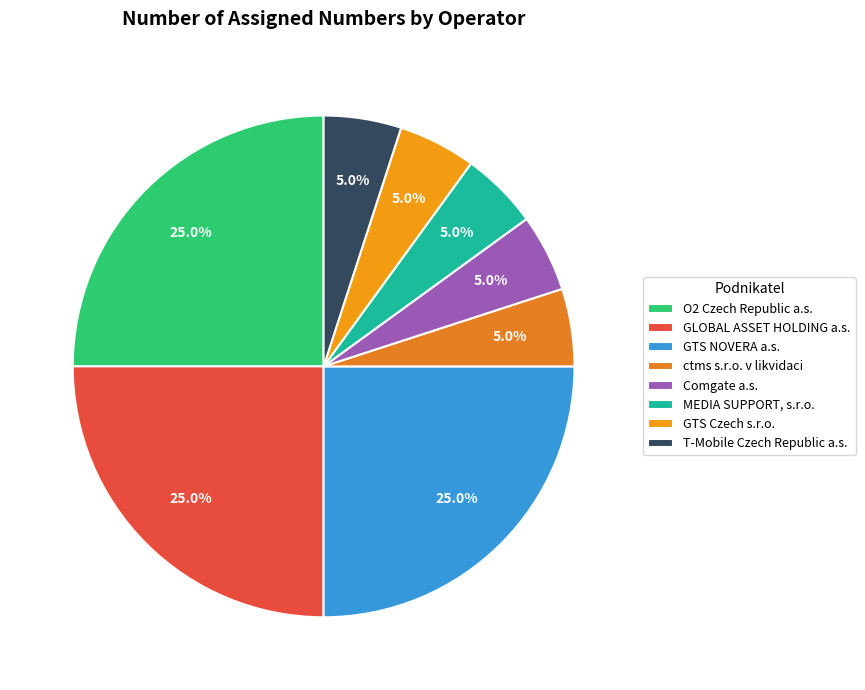

Is GTS Czech s.r.o. the majority of the pie?

No